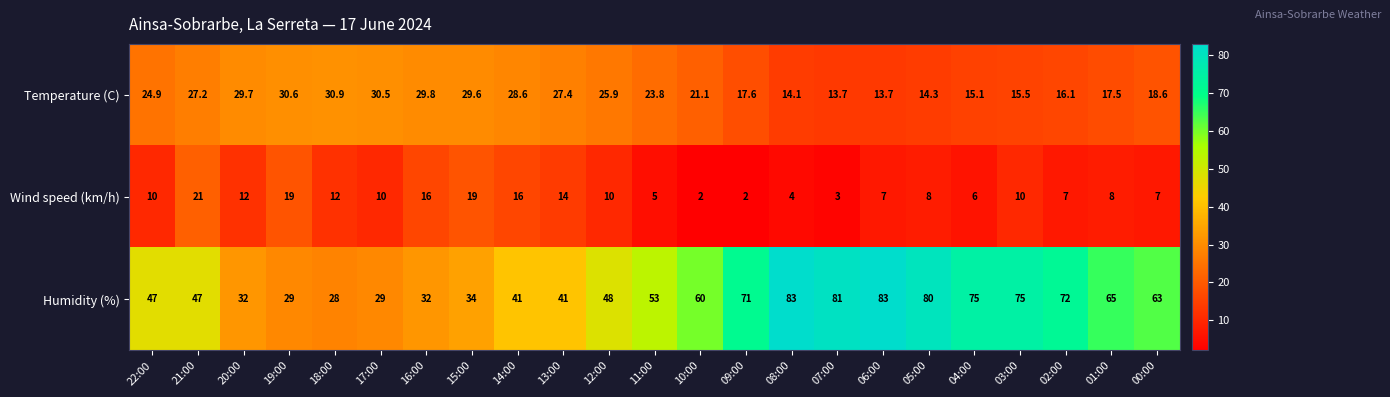

List the series in order of their peak value, highest first.

Humidity (%), Temperature (C), Wind speed (km/h)